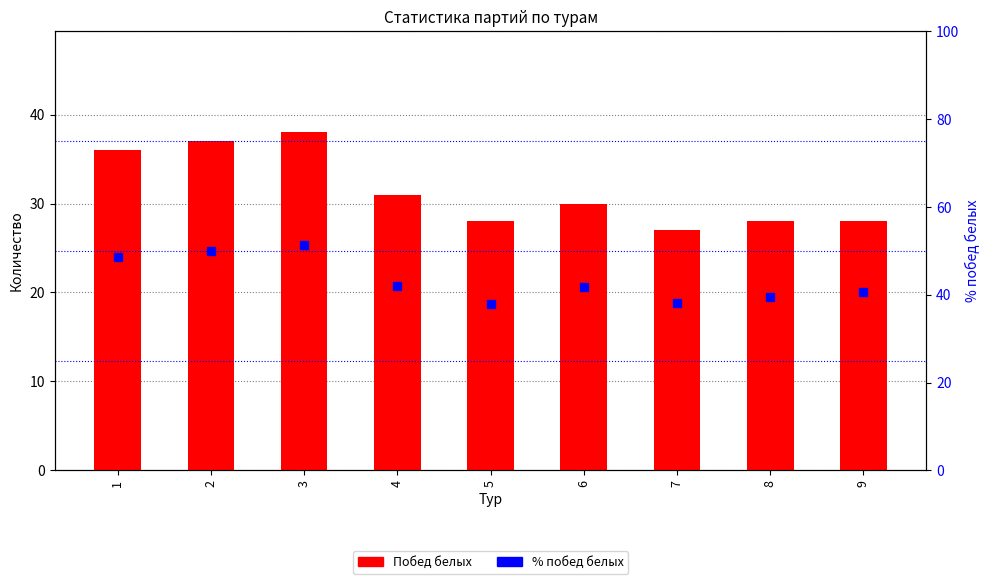

How many values in the % побед белых series exceed 41?

5